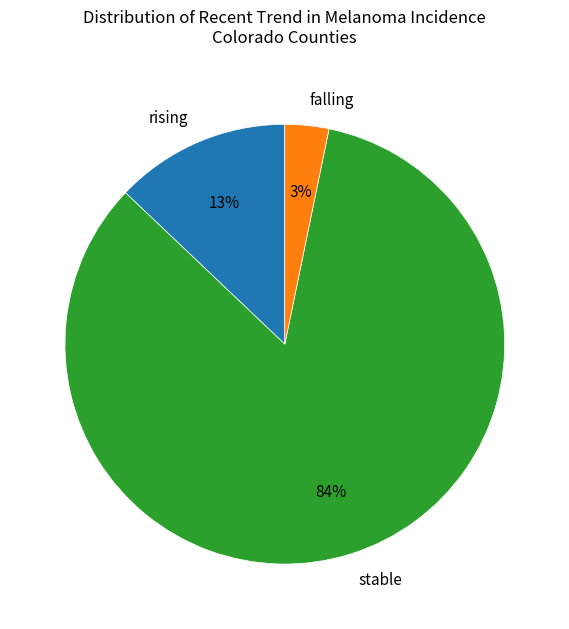

To the nearest percent, what is the average slice percentage?

33%